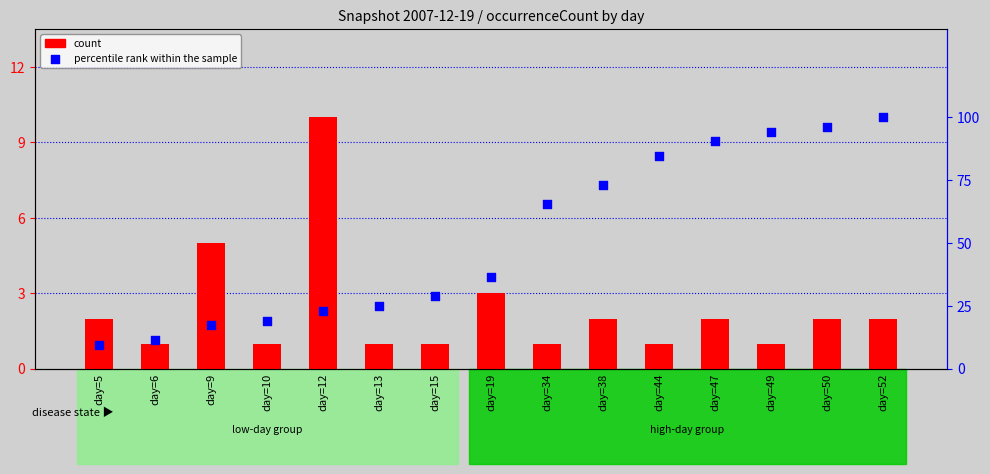

At which category is the sum across all series the highest?

day=52